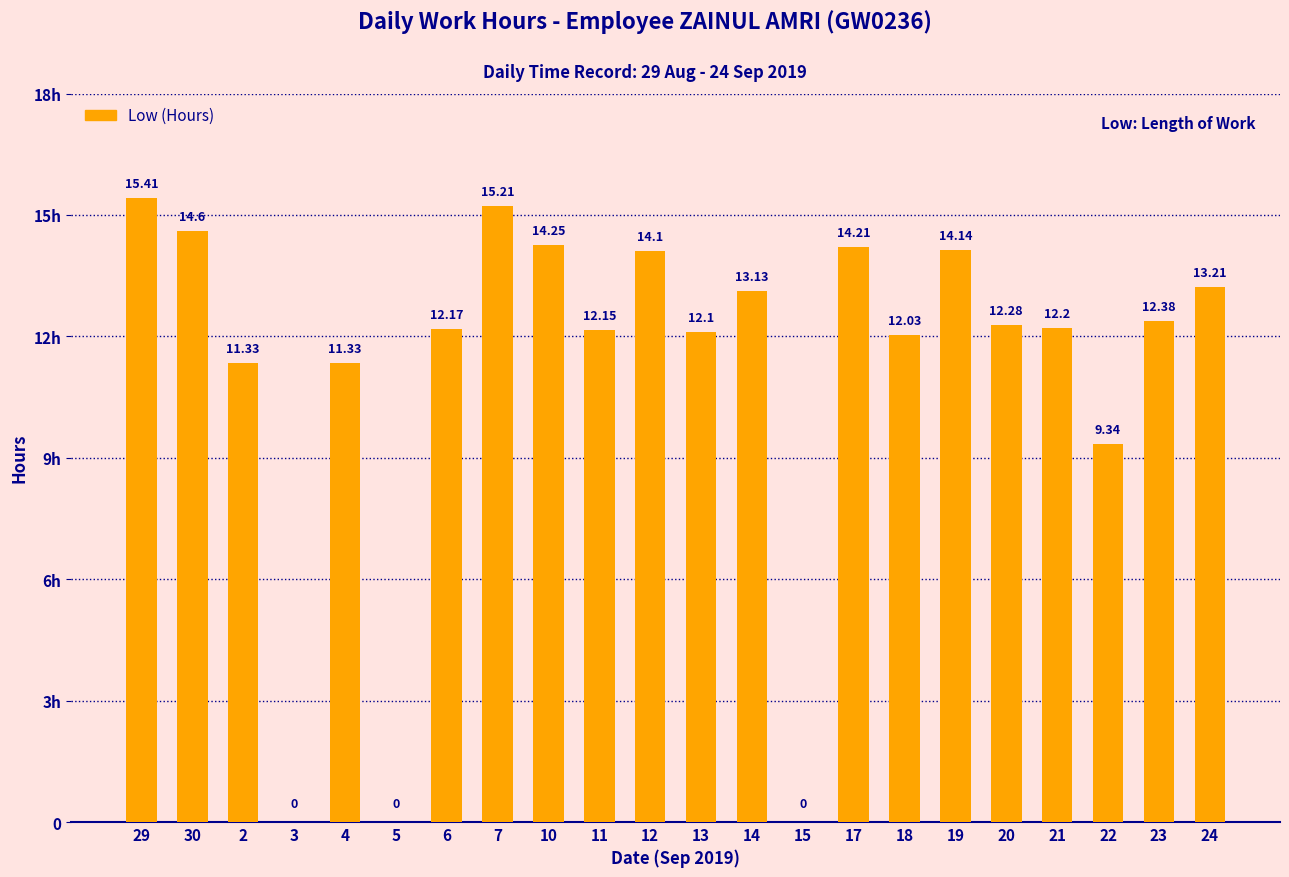

What is the ratio of the value at 10 to the value at 7?

0.9